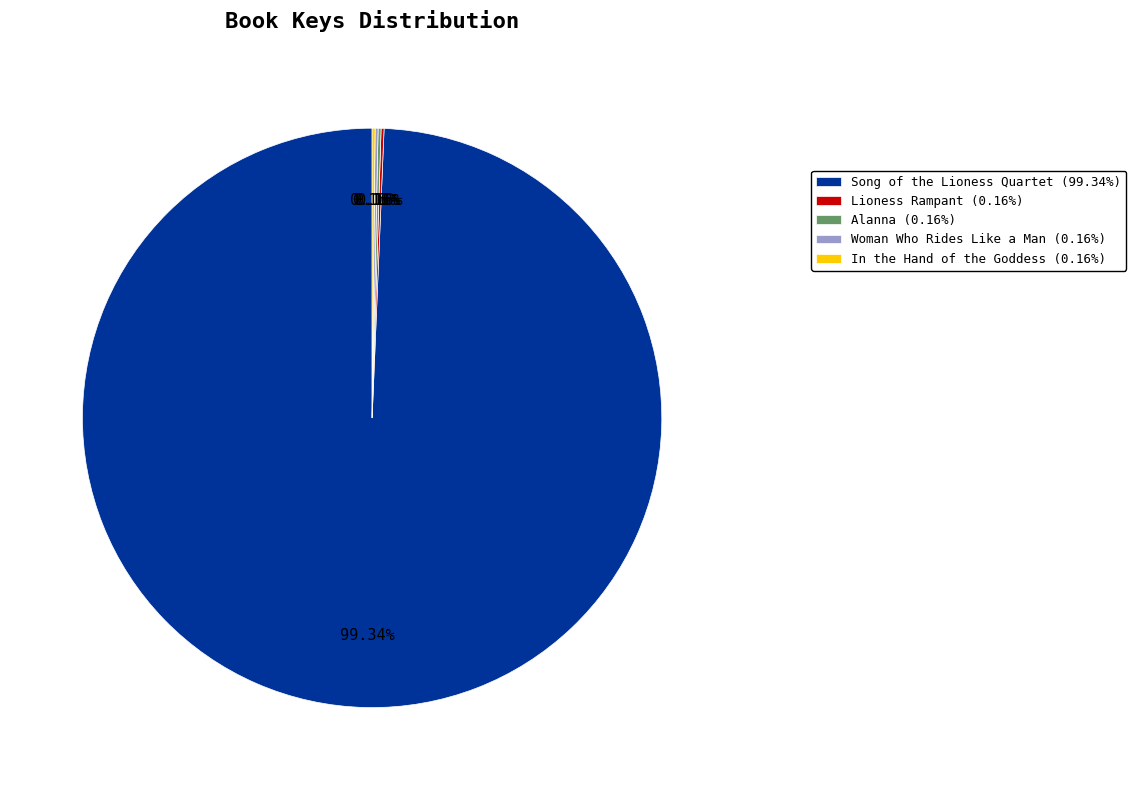

Is there a majority slice in this chart?

Yes